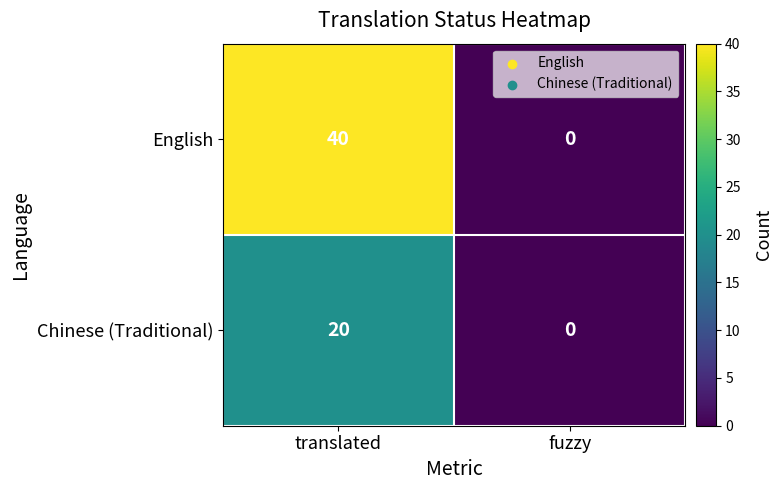

How many series are shown in this chart?

2